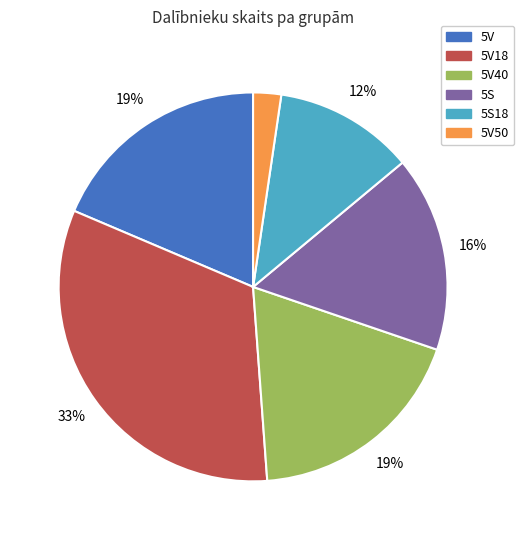

Is there any slice that represents more than half of the pie?

No